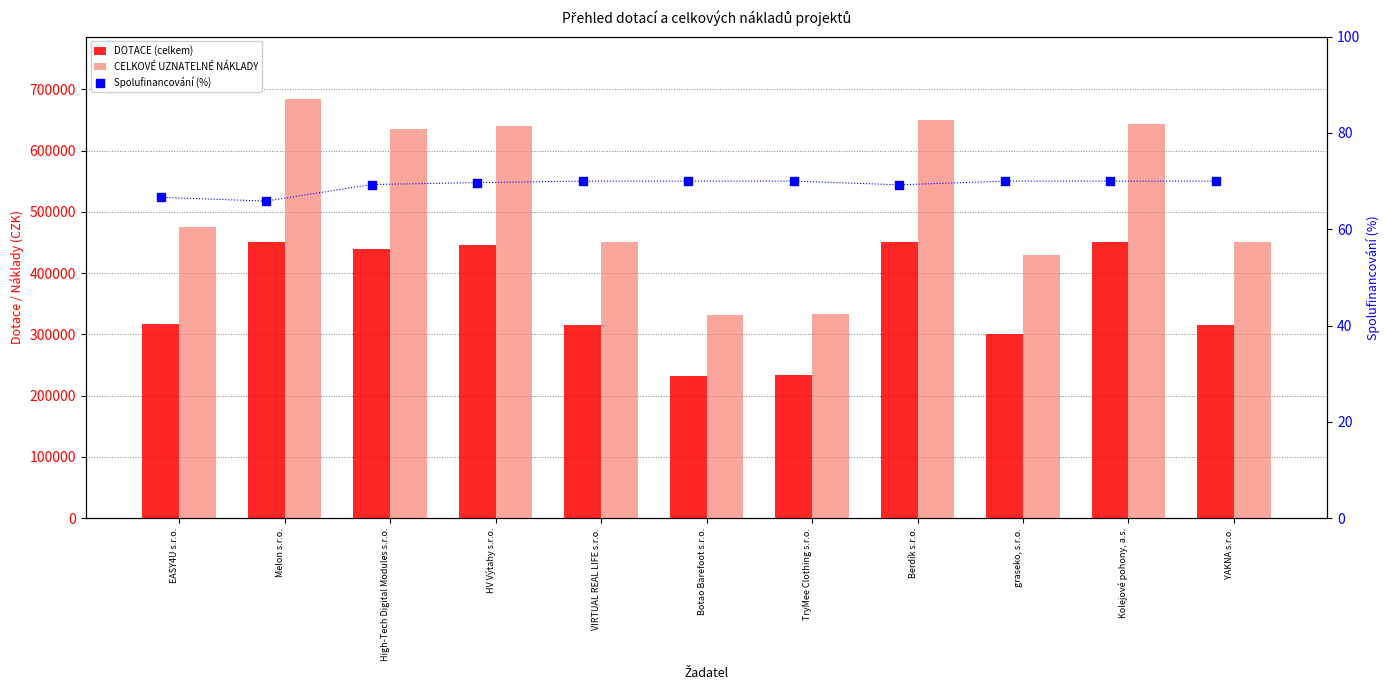

Which series has the widest spread of Y values?

CELKOVÉ UZNATELNÉ NÁKLADY